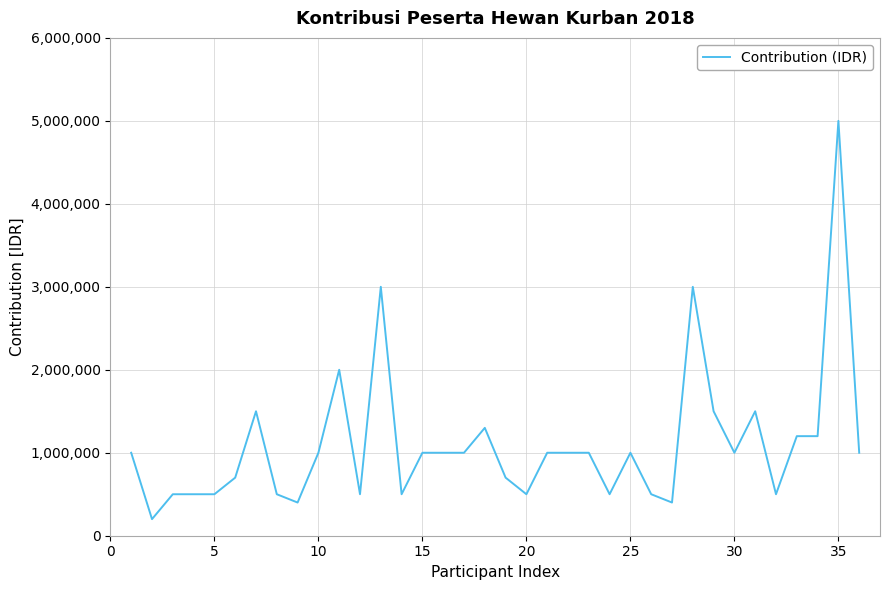

Does the chart have visible grid lines?

Yes